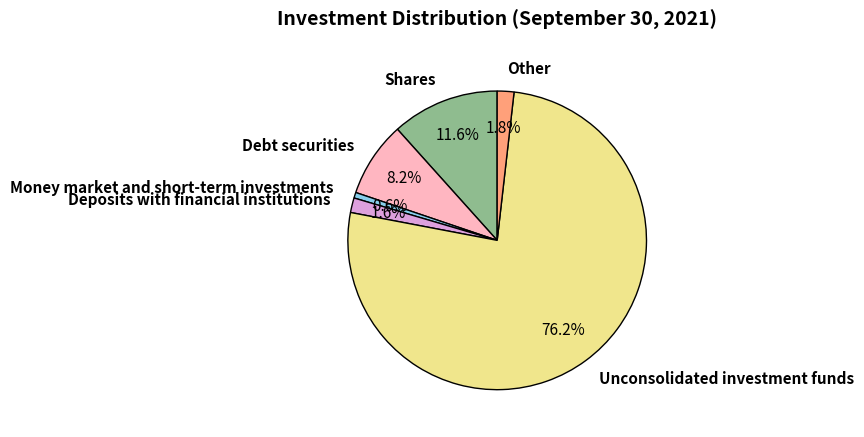

What is the largest slice in the pie chart?

Unconsolidated investment funds